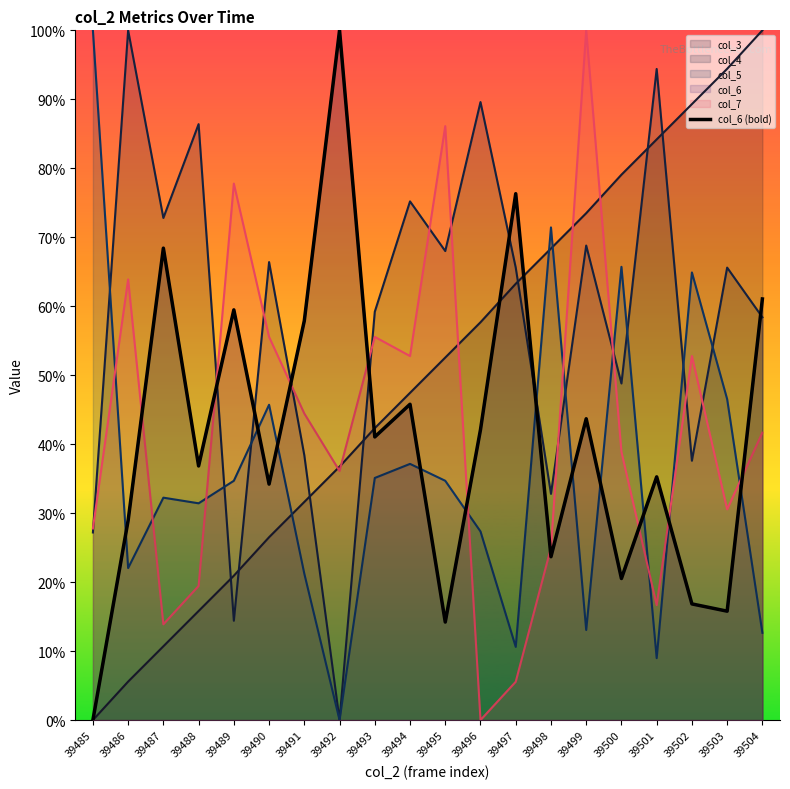

How many points are higher than both their immediate neighbors (excluding endpoints)?

7